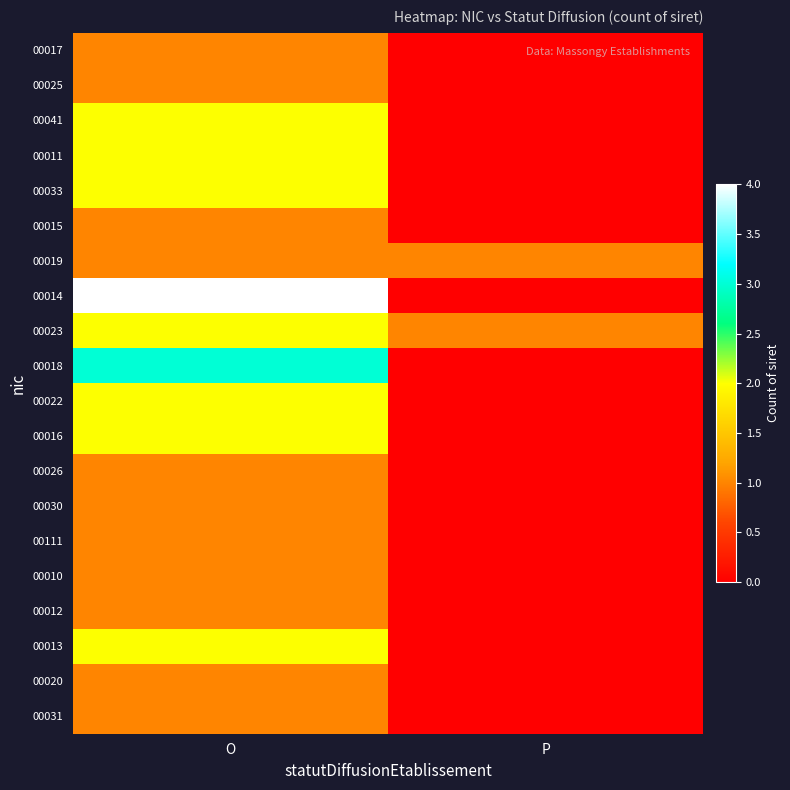

Which series has the widest spread of values?

00014